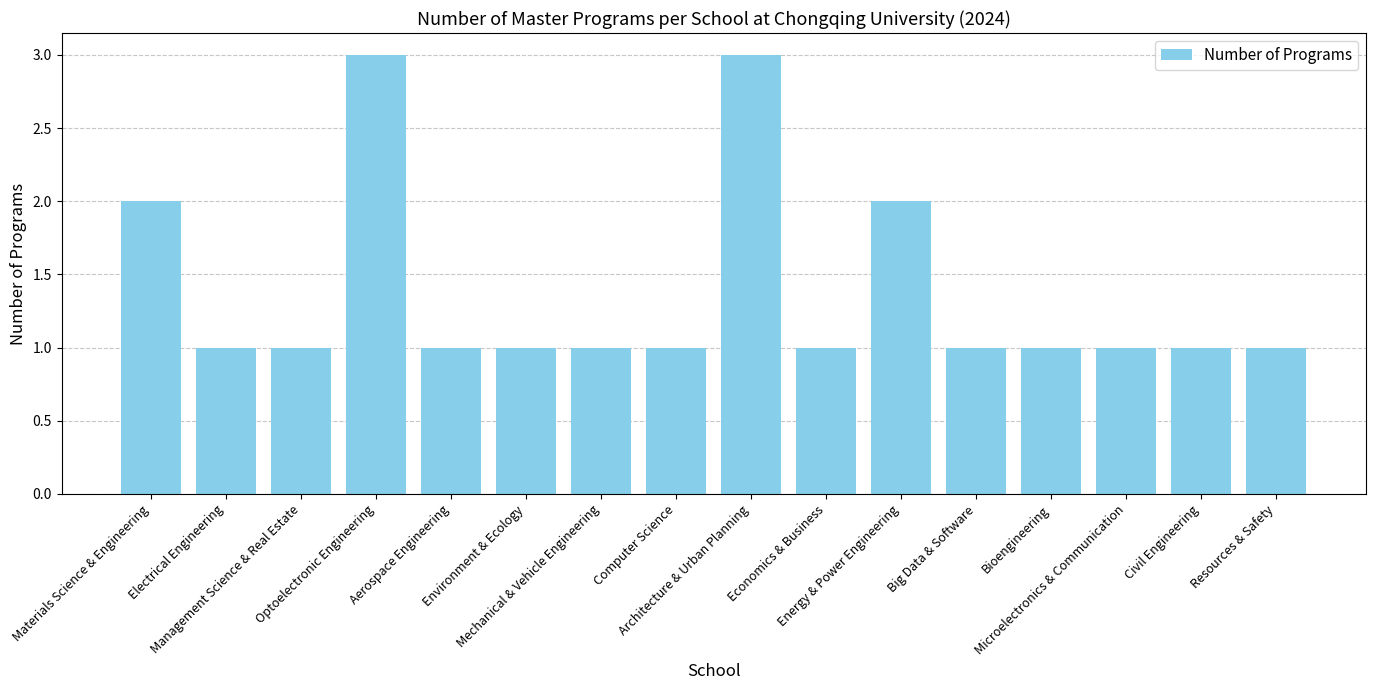

Reading left to right, transcribe all the data shown in this chart.

Materials Science & Engineering=2	Electrical Engineering=1	Management Science & Real Estate=1	Optoelectronic Engineering=3	Aerospace Engineering=1	Environment & Ecology=1	Mechanical & Vehicle Engineering=1	Computer Science=1	Architecture & Urban Planning=3	Economics & Business=1	Energy & Power Engineering=2	Big Data & Software=1	Bioengineering=1	Microelectronics & Communication=1	Civil Engineering=1	Resources & Safety=1